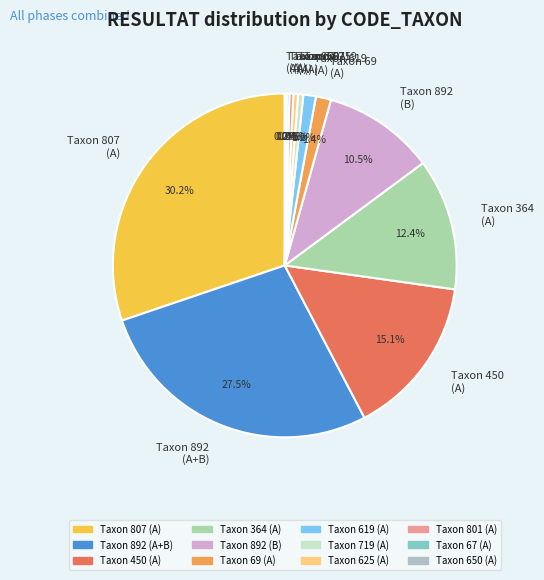

Is the sum of Taxon 69 (A) and Taxon 892 (B) greater than half?

No